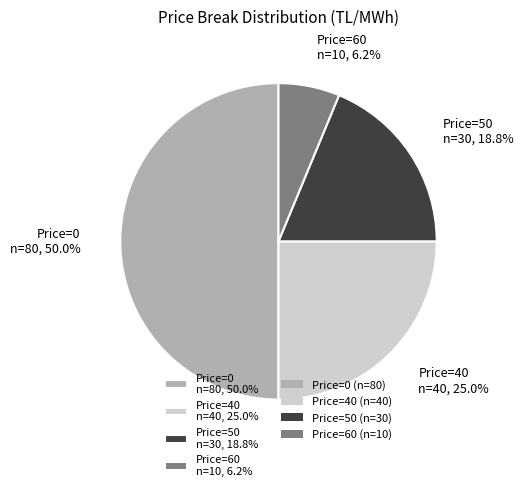

Rank the categories by value from lowest to highest.

Price=60 n=10, 6.2%, Price=50 n=30, 18.8%, Price=40 n=40, 25.0%, Price=0 n=80, 50.0%